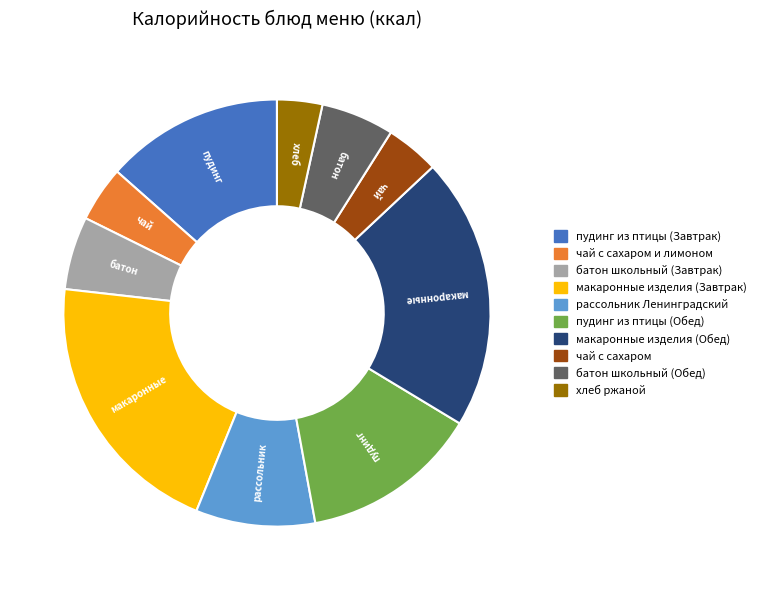

Is there any slice that represents more than half of the pie?

No